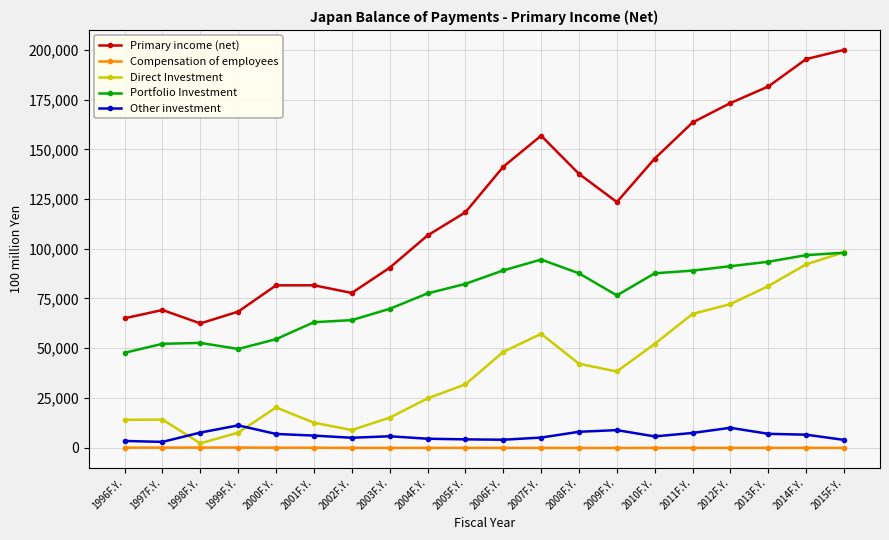

Between 2001F.Y. and 2004F.Y., which series saw the biggest shift?

Primary income (net)